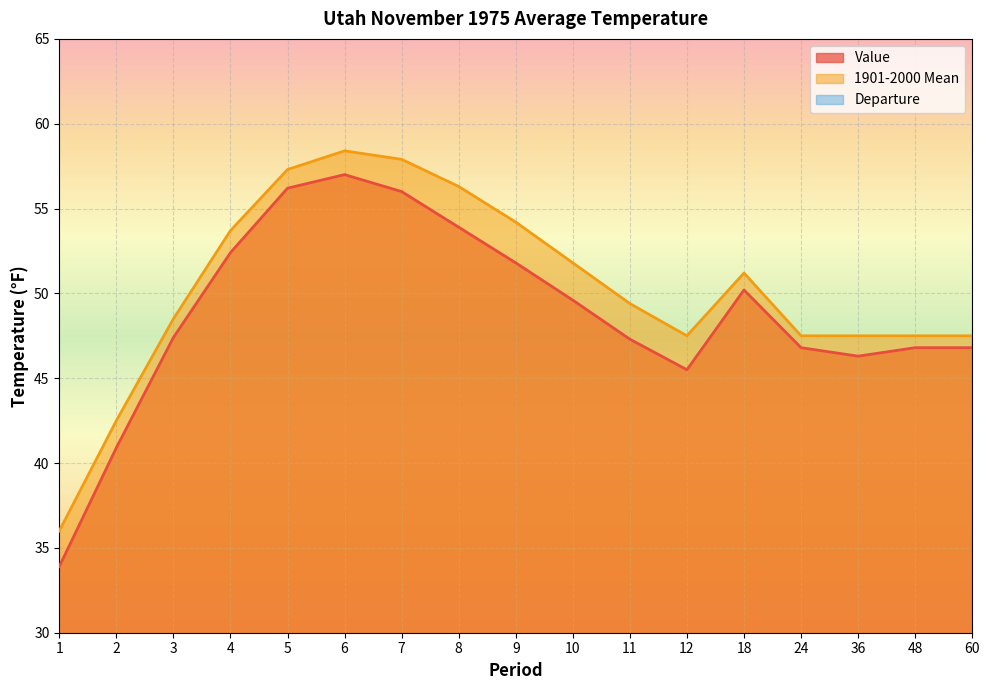

What is the sum of the Value values at 7 and 9?

107.8